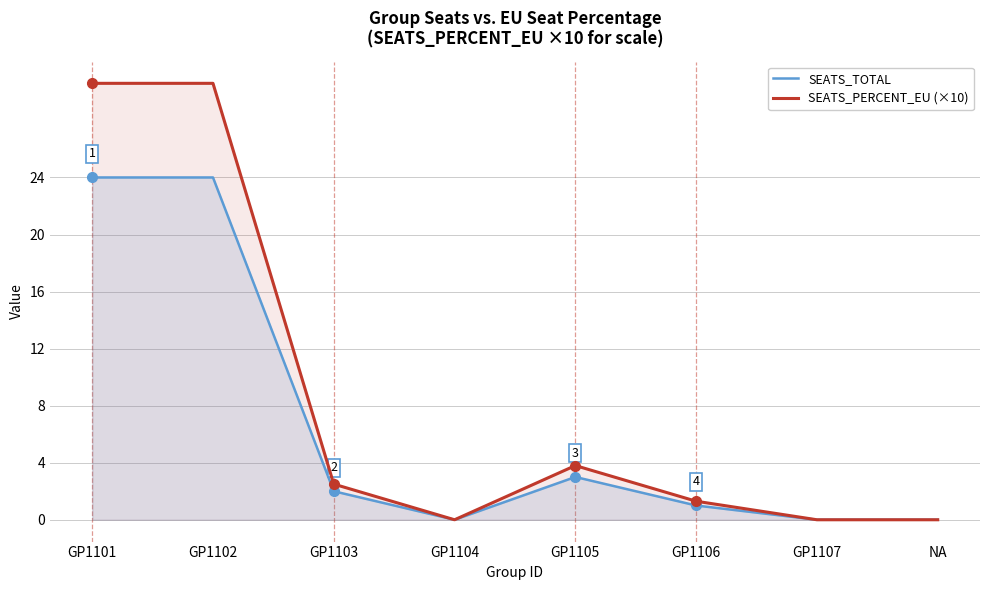

How many interior local valleys does the SEATS_PERCENT_EU (×10) series have?

1